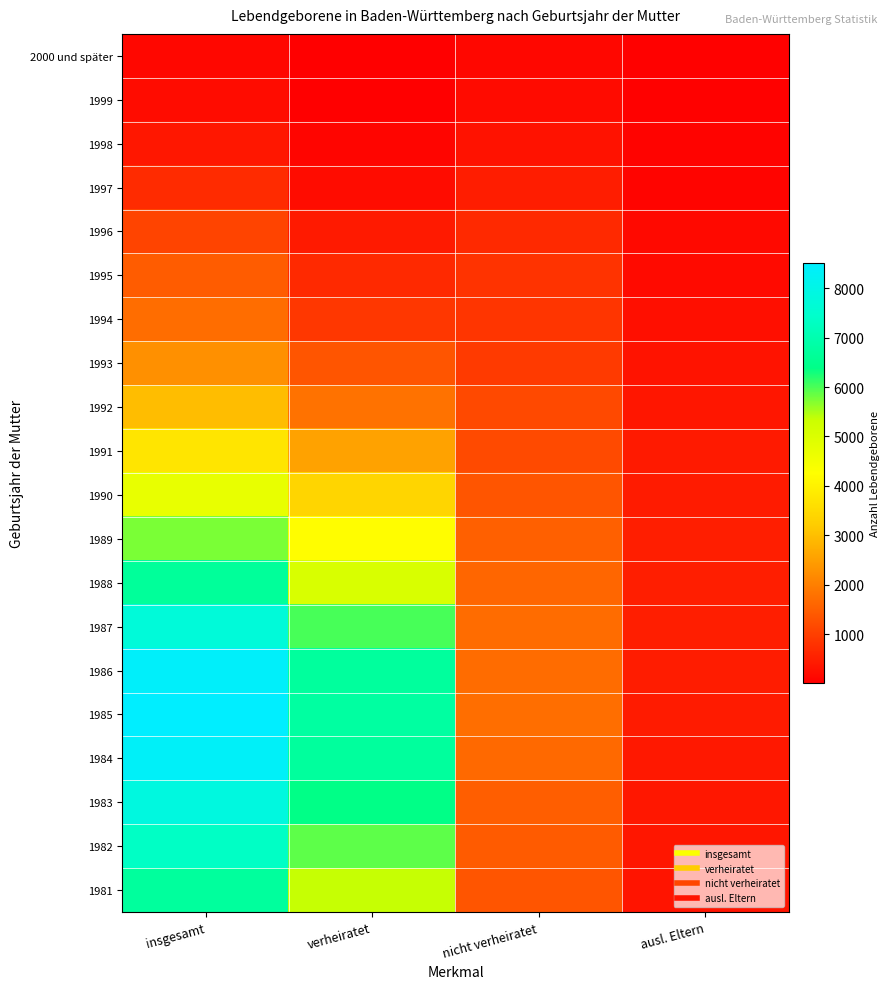

Which label corresponds to the smallest value in the chart?

verheiratet